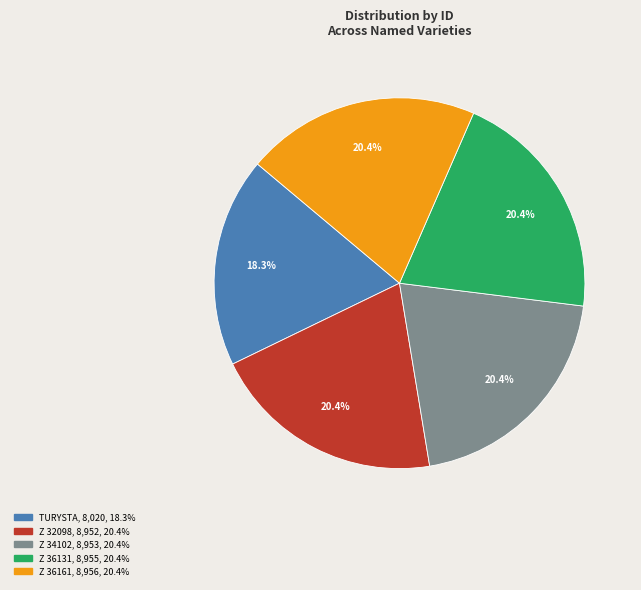

What is the smallest slice in the pie chart?

TURYSTA